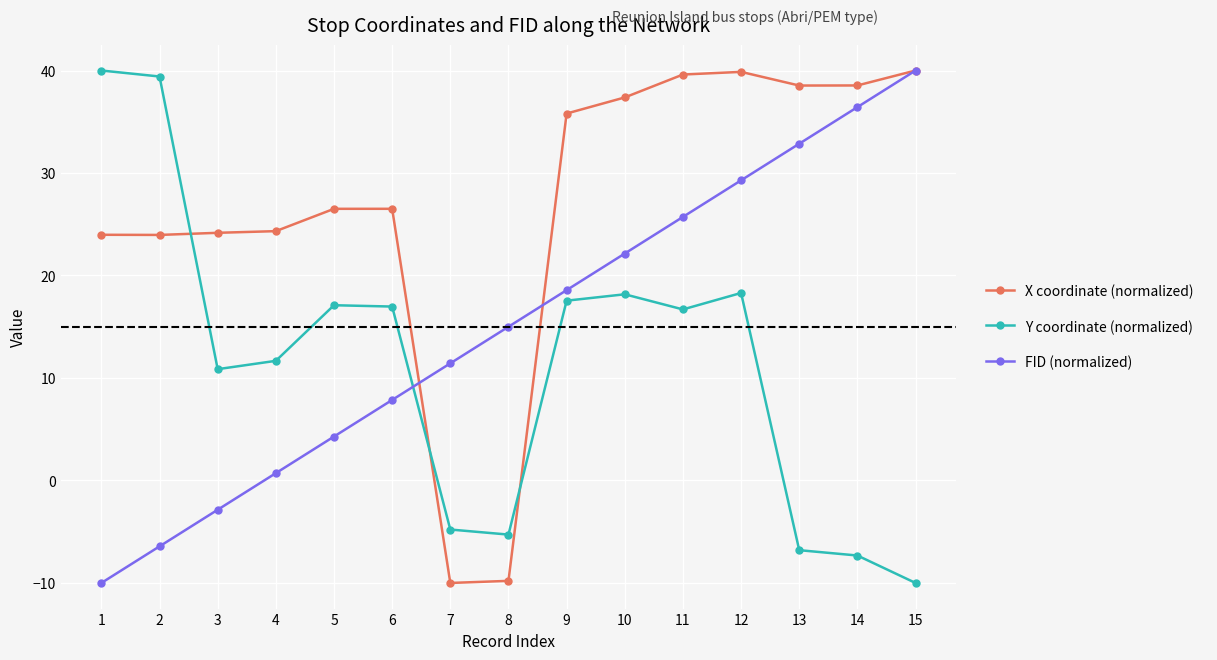

Rank the series by their average value, from lowest to highest.

Y coordinate (normalized), FID (normalized), X coordinate (normalized)